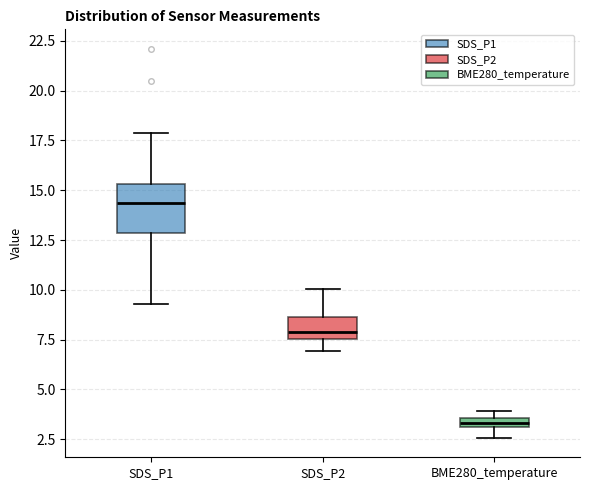

Comparing the boxes themselves (not the whiskers), which one is the tallest?

SDS_P1